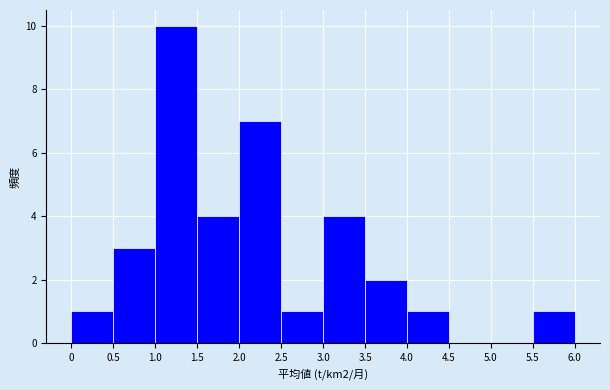

What is the height of the bar covering 3.5 to 4.0 on the x-axis? The values are not printed on the chart, so give them approximately, as read against the axis.

2